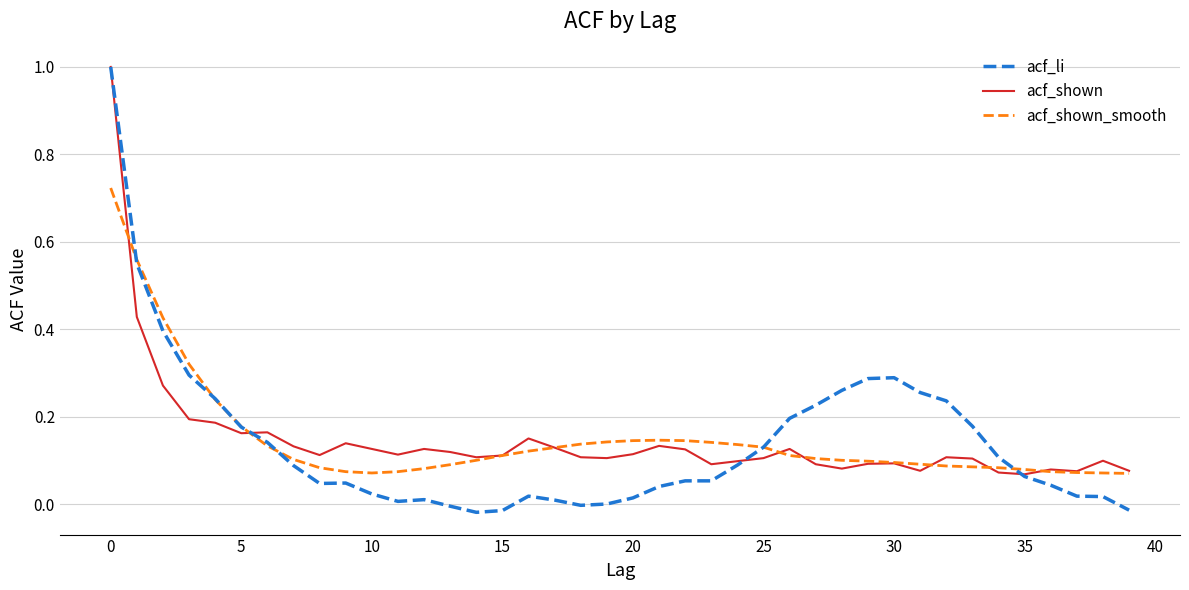

Count the number of categories in the chart.

40